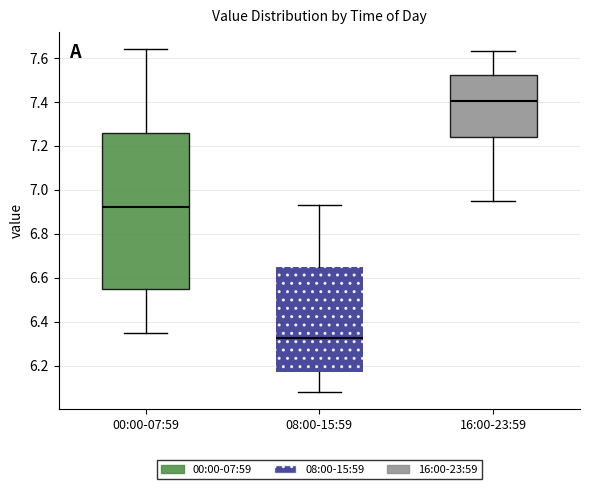

Where does the upper whisker of the box for 00:00-07:59 end on the y-axis? The values are not printed on the chart, so give them approximately, as read against the axis.

7.64